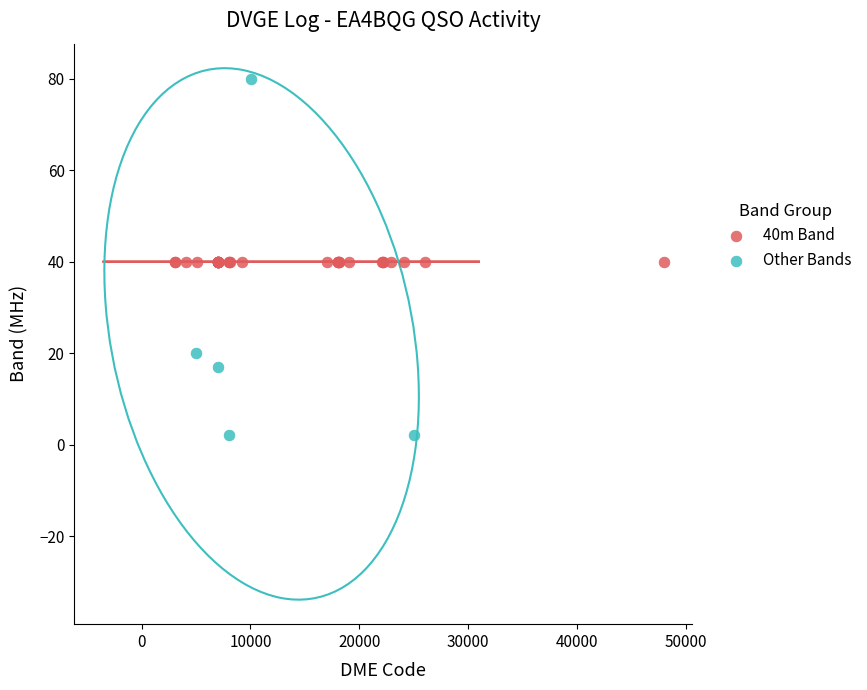

Which series contains the highest Y value?

Other Bands